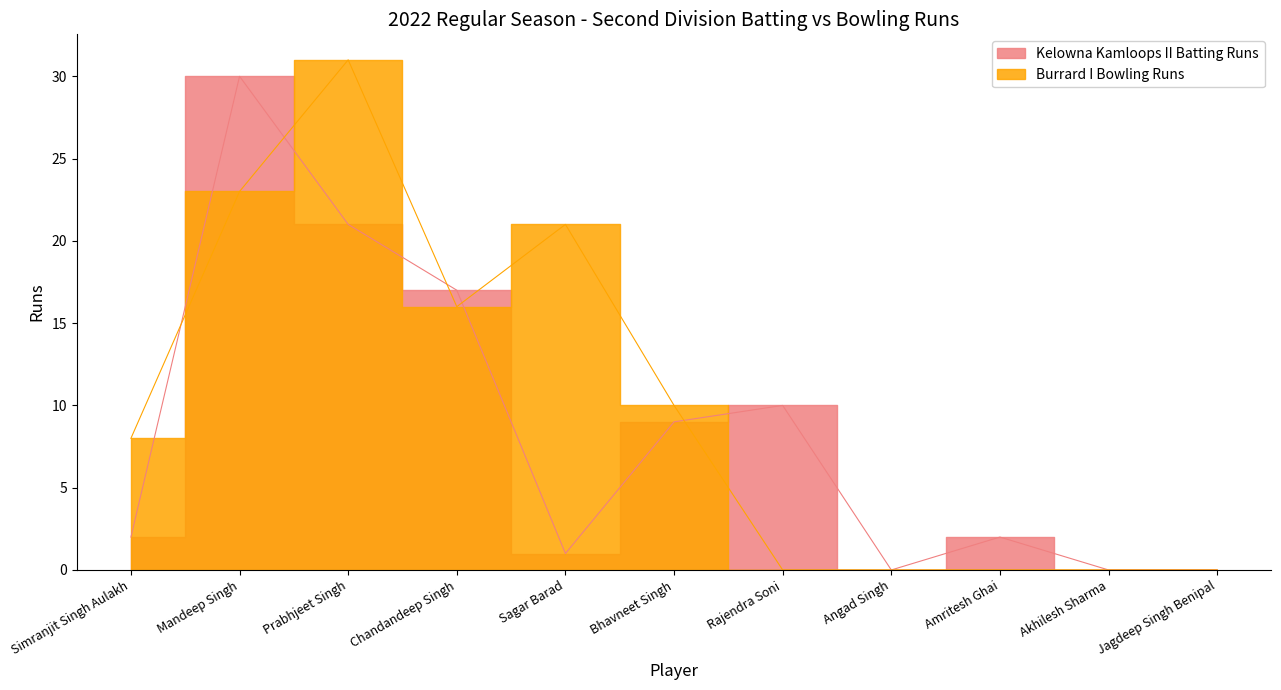

What is the sum of the Kelowna Kamloops II Batting Runs values at Sagar Barad and Amritesh Ghai?

3